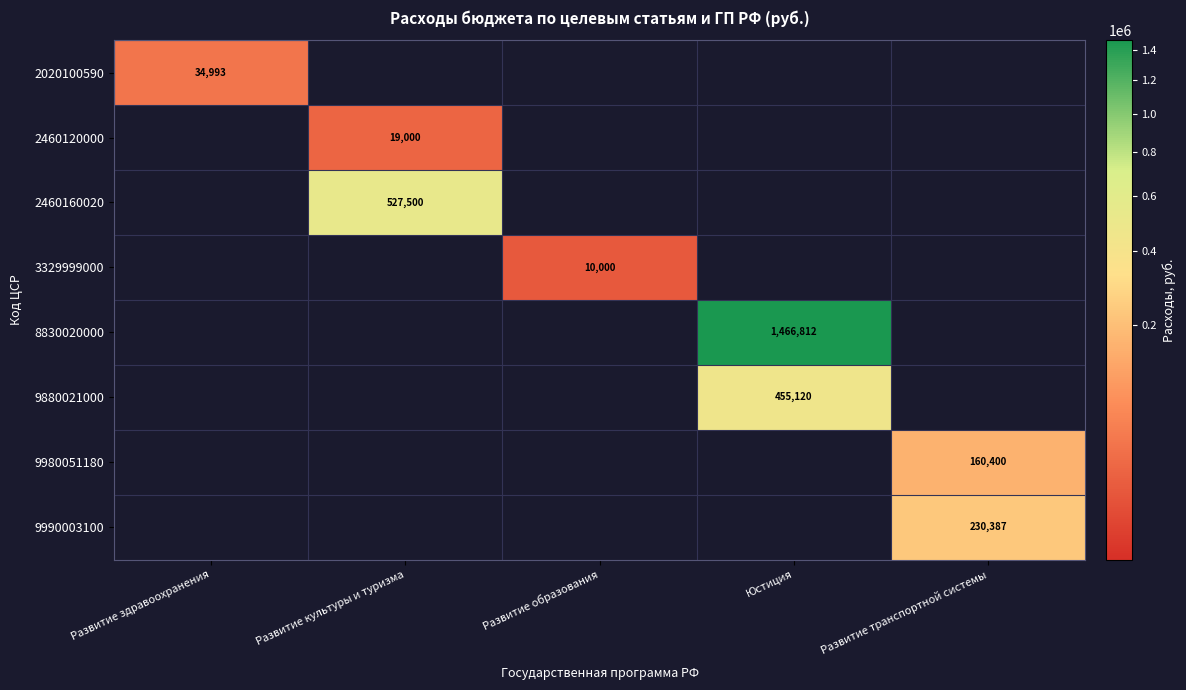

How many data points in 3329999000 are above 0?

1